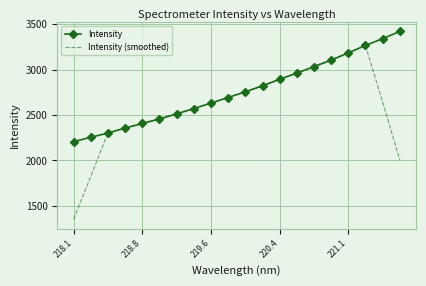

Rank the series by their average value, from lowest to highest.

Intensity (smoothed), Intensity